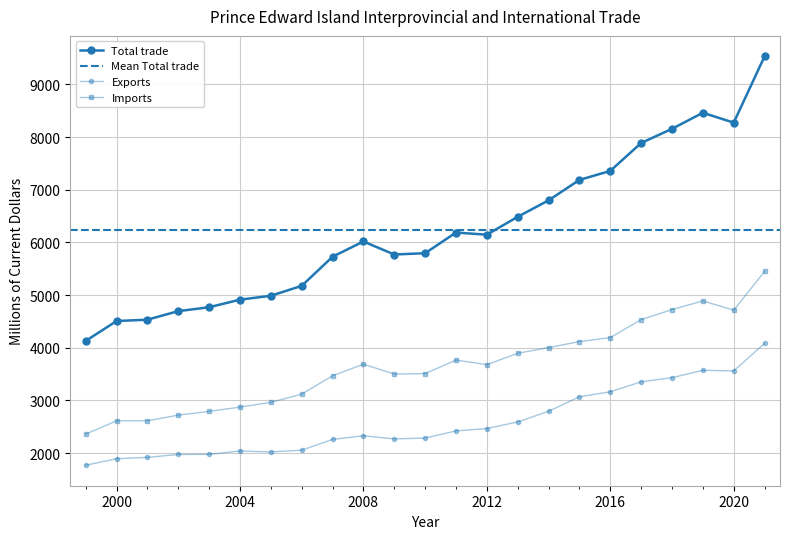

Reading left to right, extract all data points from this chart.

Total trade: 1999=4130	2000=4507	2001=4533	2002=4695	2003=4769	2004=4913	2005=4987	2006=5175	2007=5728	2008=6017	2009=5770	2010=5795	2011=6187	2012=6146	2013=6486	2014=6798	2015=7186	2016=7357	2017=7887	2018=8156	2019=8461	2020=8273	2021=9532
International: 1999=1769	2000=1894	2001=1919	2002=1974	2003=1977	2004=2040	2005=2023	2006=2055	2007=2260	2008=2329	2009=2270	2010=2286	2011=2421	2012=2467	2013=2591	2014=2794	2015=3070	2016=3164	2017=3353	2018=3432	2019=3572	2020=3560	2021=4083
Interprovincial: 1999=2361	2000=2613	2001=2614	2002=2721	2003=2792	2004=2873	2005=2964	2006=3120	2007=3468	2008=3688	2009=3500	2010=3509	2011=3766	2012=3679	2013=3895	2014=4004	2015=4116	2016=4193	2017=4534	2018=4724	2019=4889	2020=4713	2021=5449